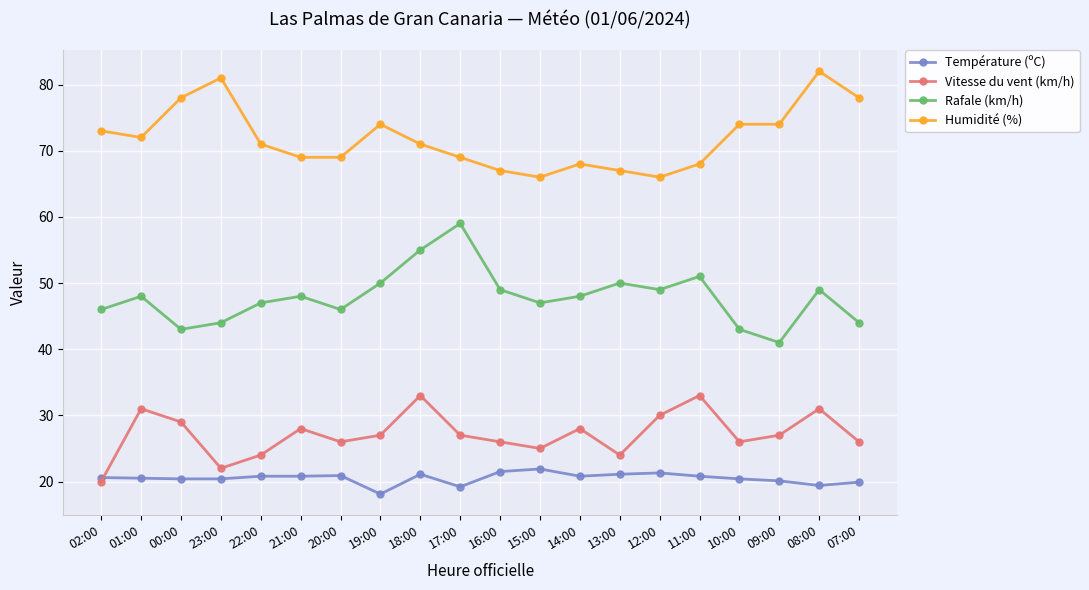

What is the difference between the second highest and minimum values in the Température (ºC) series?

3.4